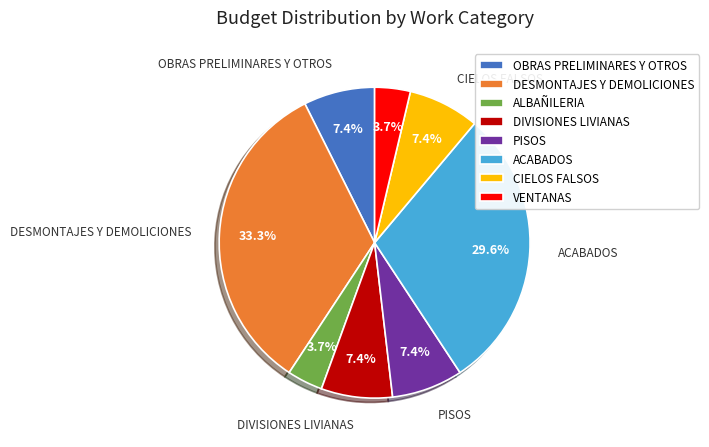

The OBRAS PRELIMINARES Y OTROS slice represents 1% of the pie. True or false?

False